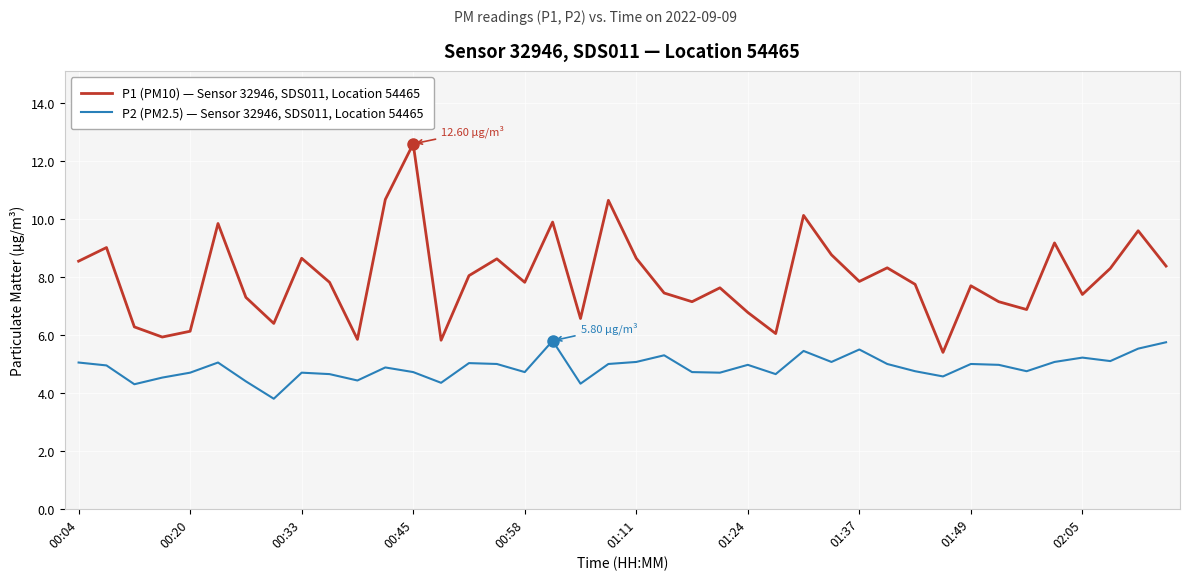

True or false: P2 (PM2.5) — Sensor 32946, SDS011, Location 54465 and P1 (PM10) — Sensor 32946, SDS011, Location 54465 intersect in this chart.

False